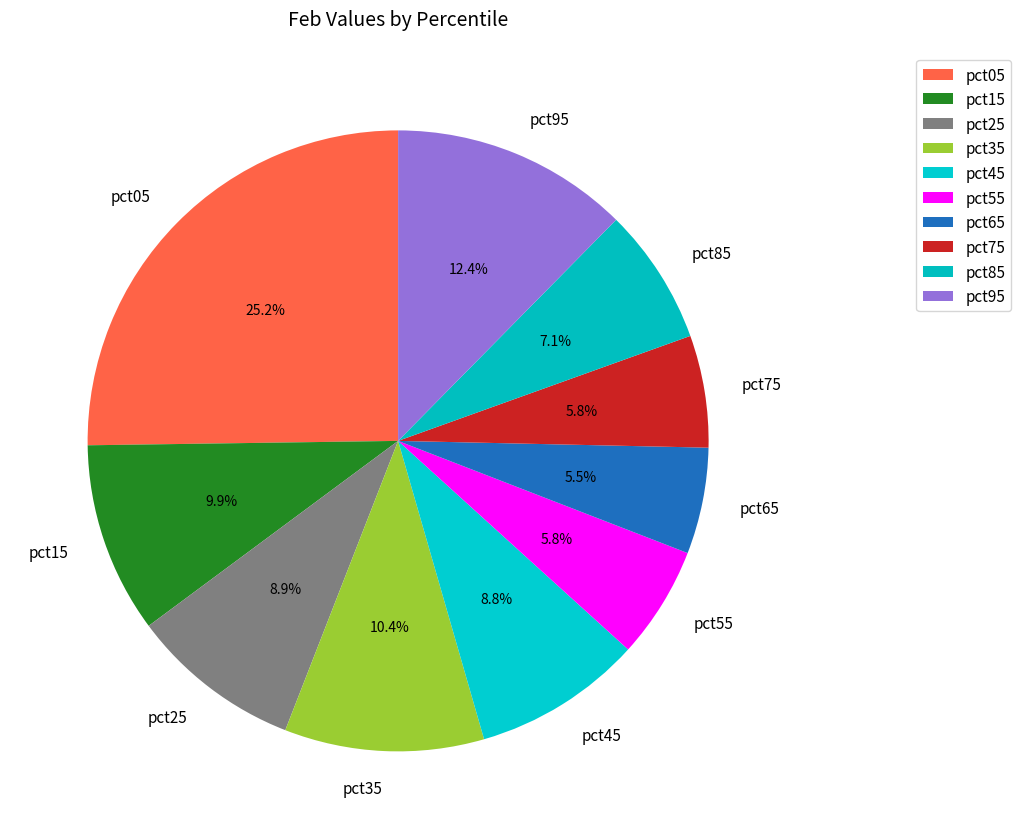

To the nearest percent, what is the average slice percentage?

10%